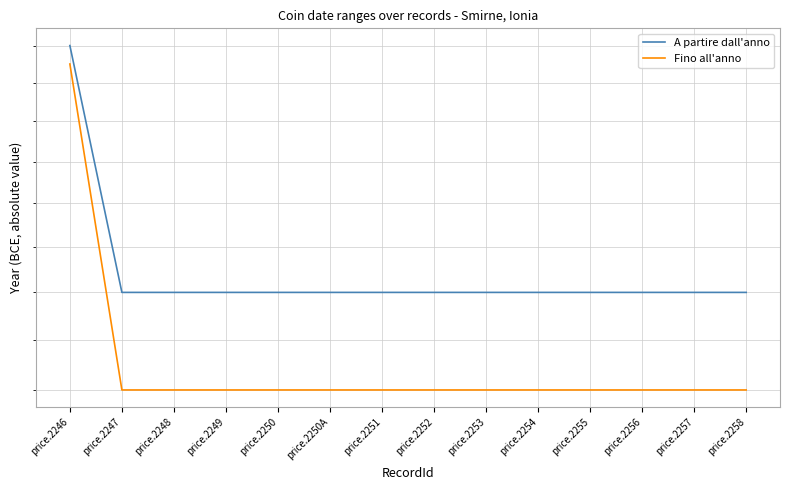

Which series has the largest total across all categories?

A partire dall'anno